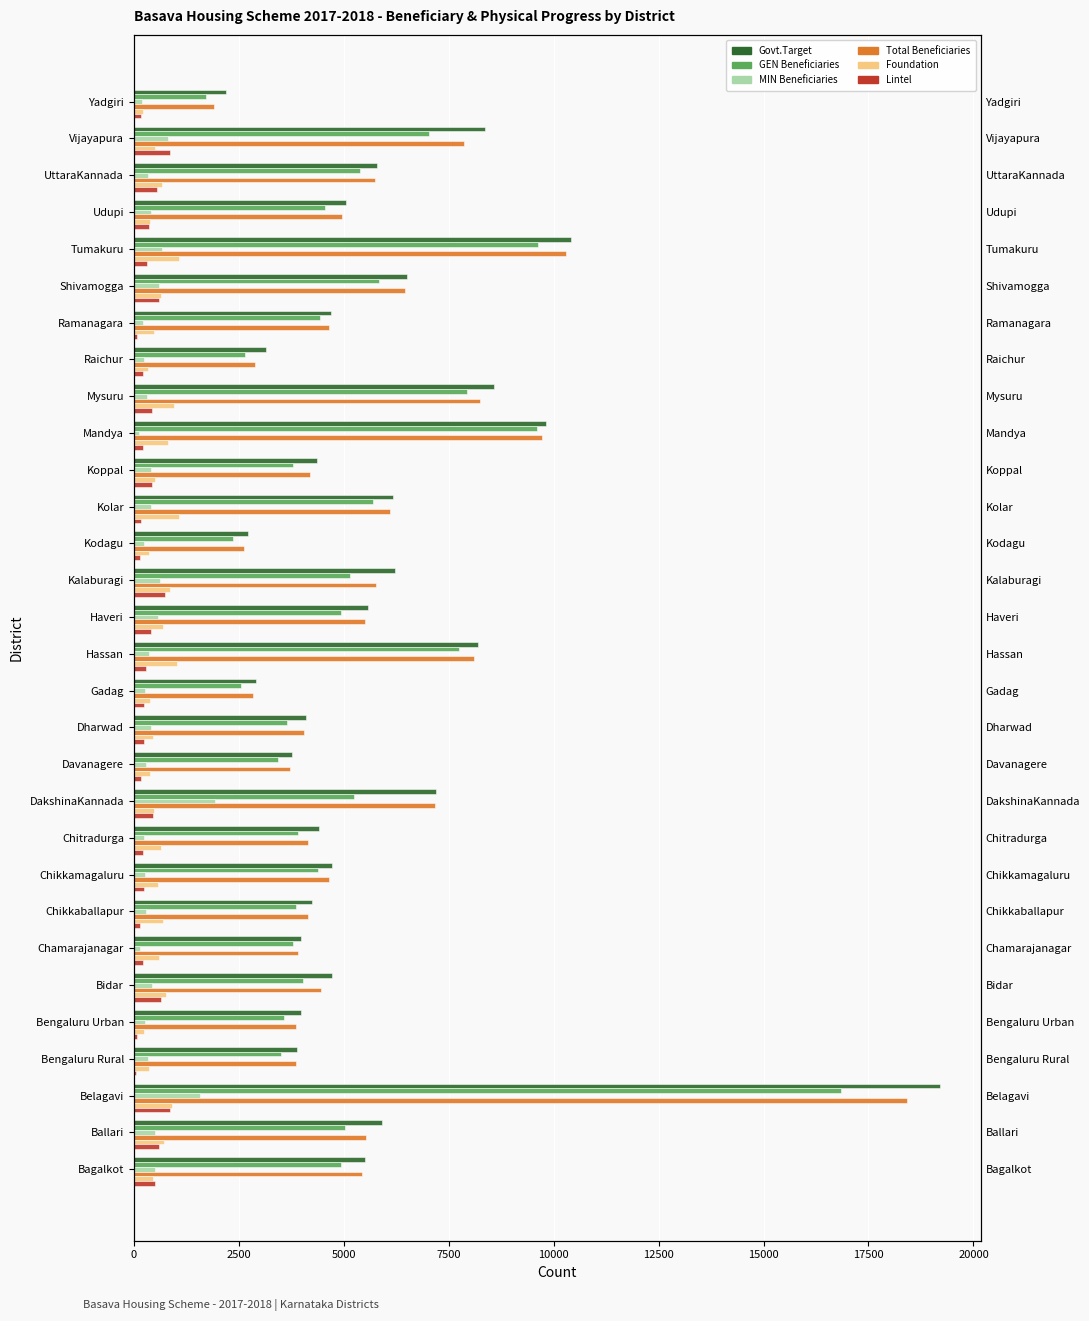

What is the minimum value for MIN Beneficiaries?

121